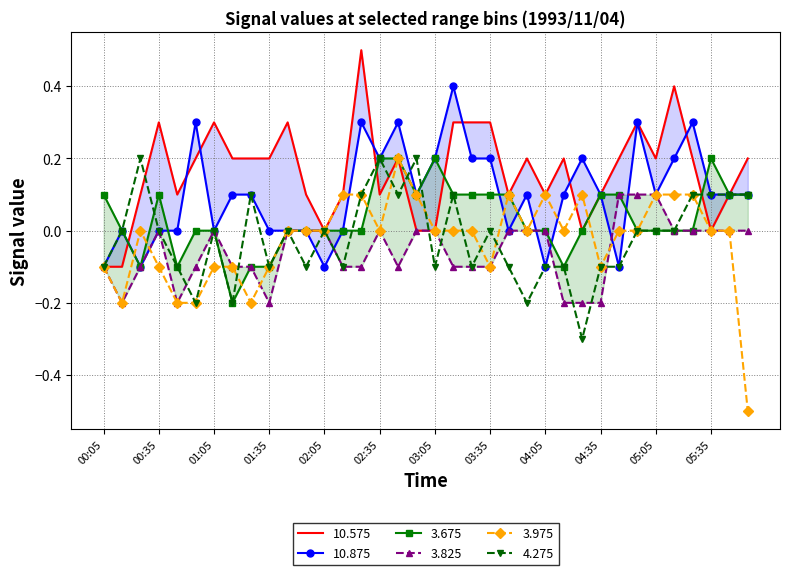

Which series has the largest total across all categories?

10.575